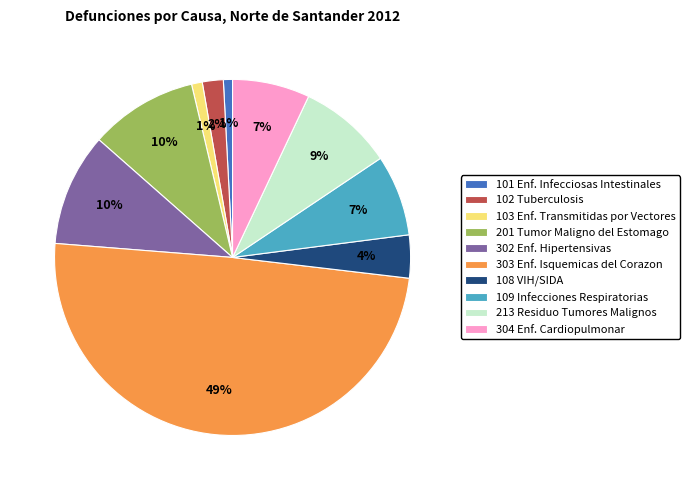

The 302 Enf. Hipertensivas slice represents 10% of the pie. True or false?

True